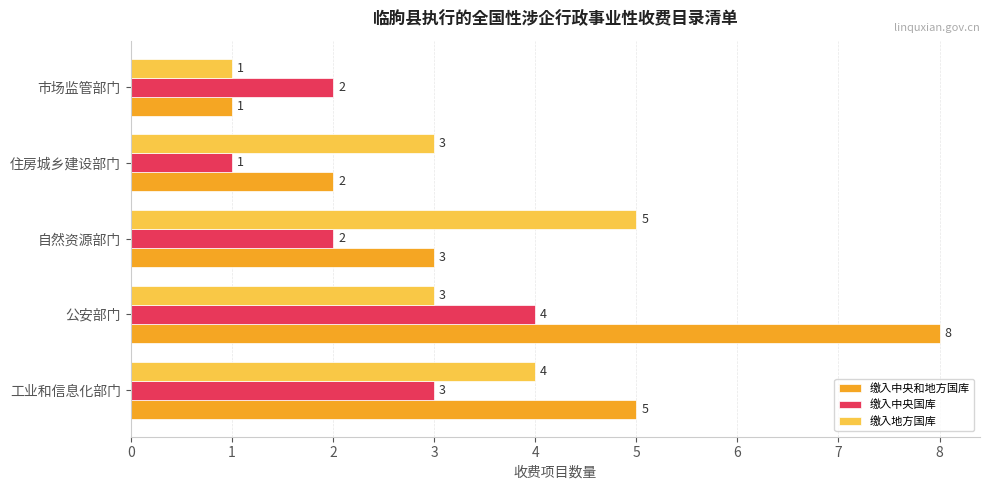

Is it true that 缴入地方国库 equals 2 at 住房城乡建设部门?

False